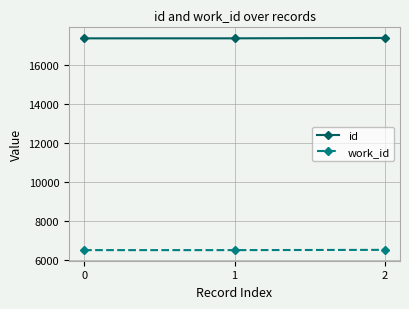

What is the highest value of the id series?

17381